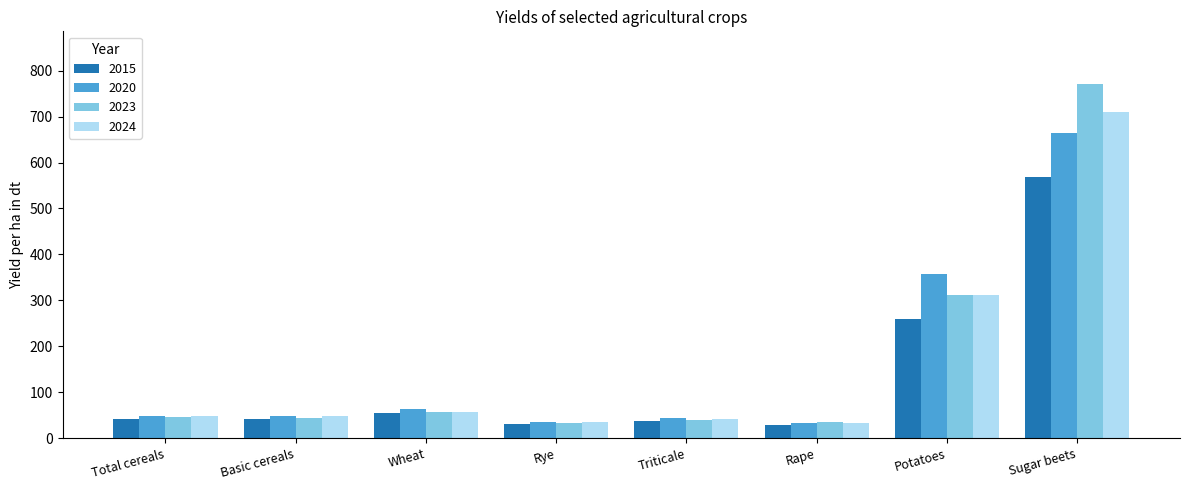

How many values in the 2023 series are below 46?

4